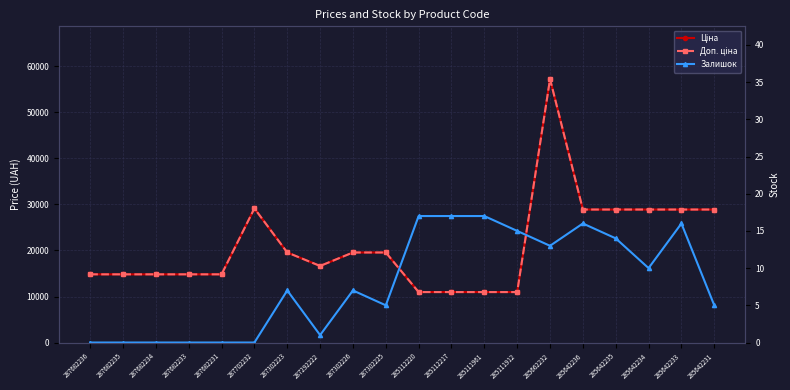

What position from the right is 287302225?

11